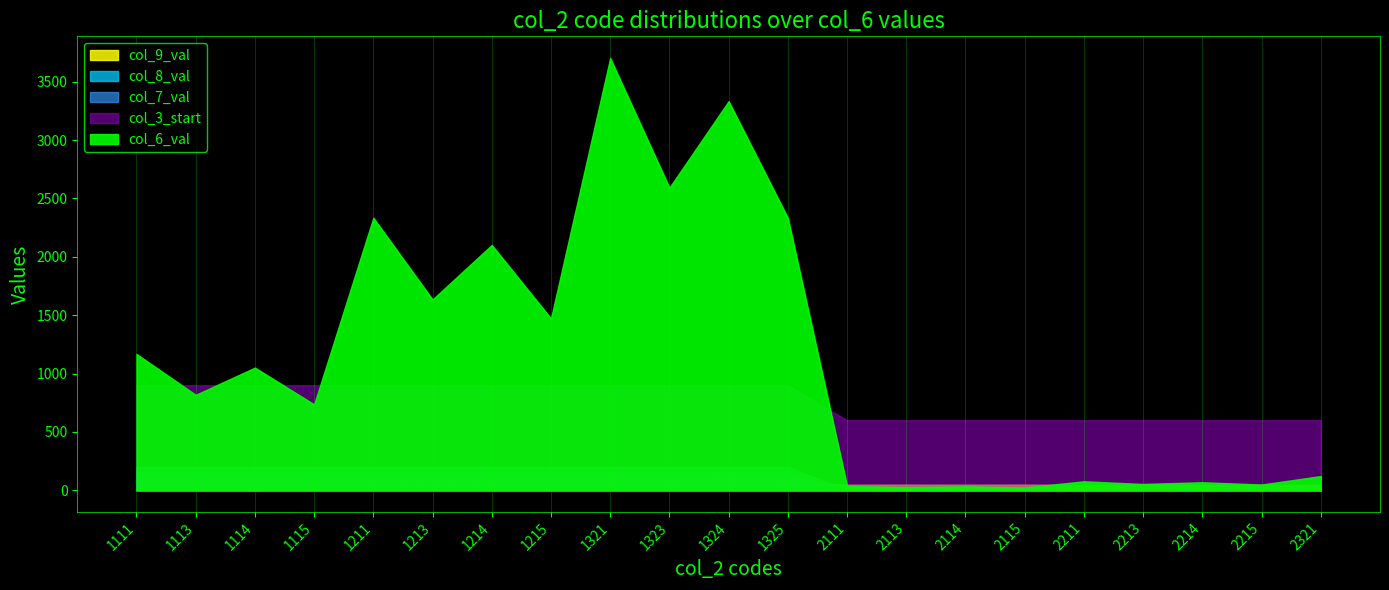

How many lines are shown in the chart?

5